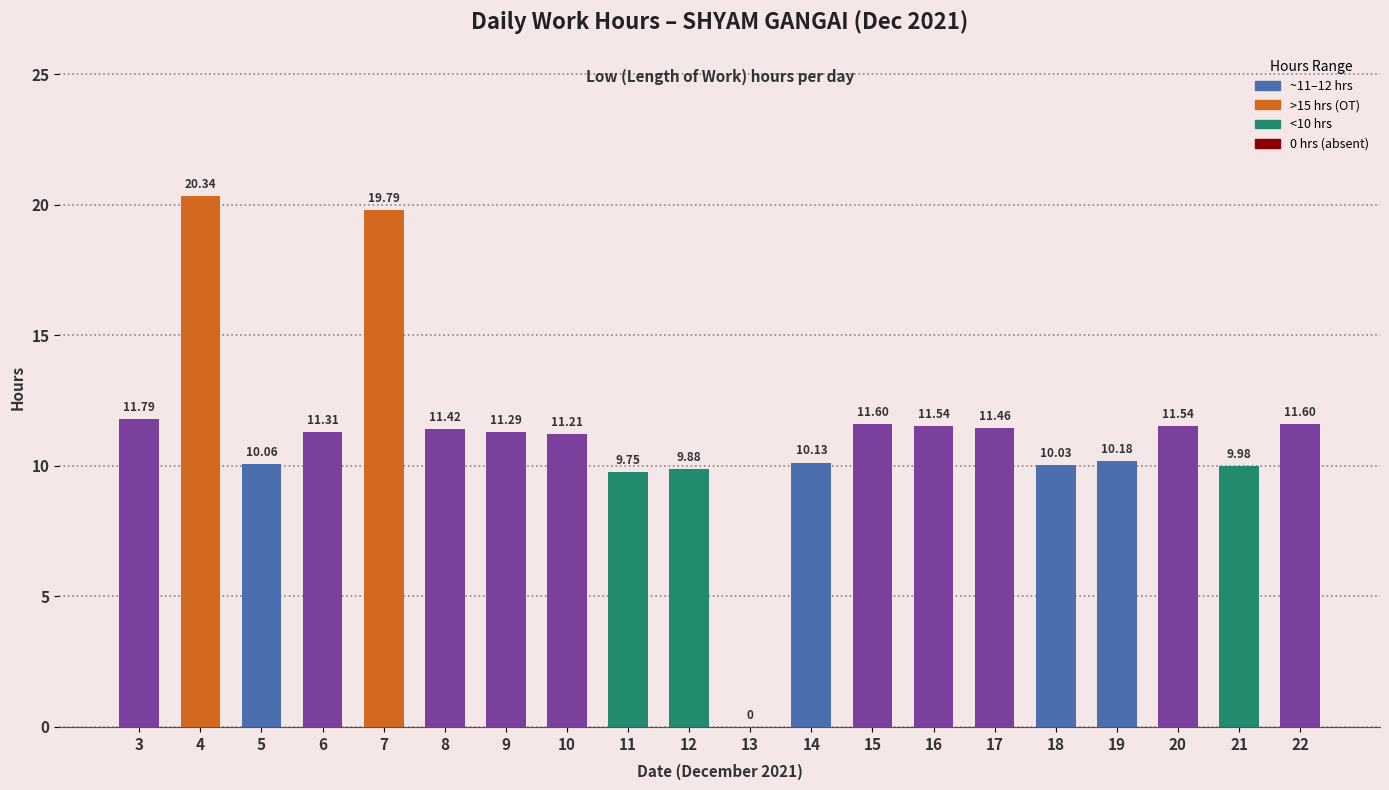

Approximately how many times larger is the value at 19 compared to 16?

0.9